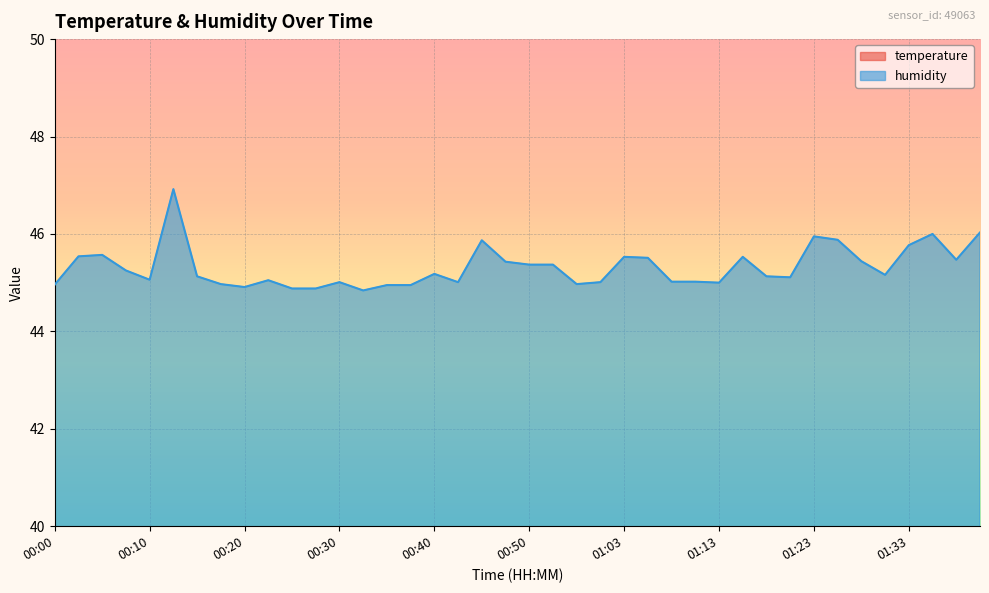

What is the difference between the maximum and minimum values in the temperature series?

0.3